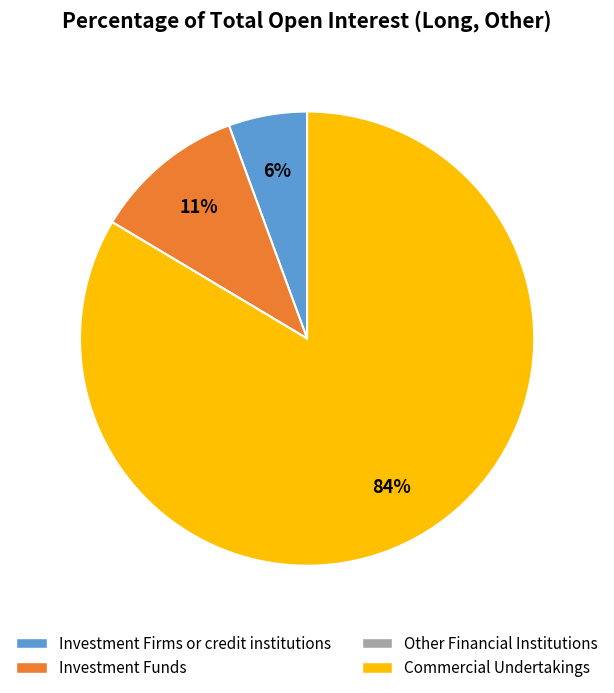

Does Commercial Undertakings represent more than half of the total?

Yes